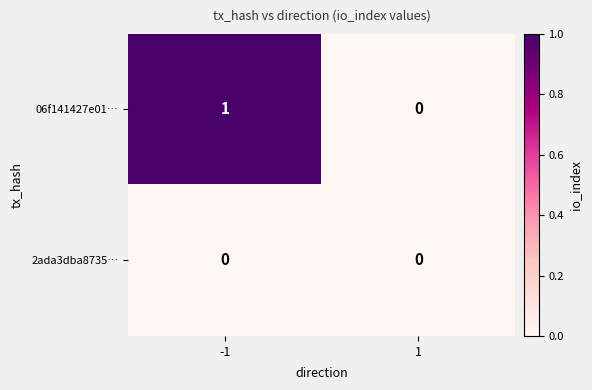

The 2ada3dba8735… series shows 0 at -1. True or false?

True